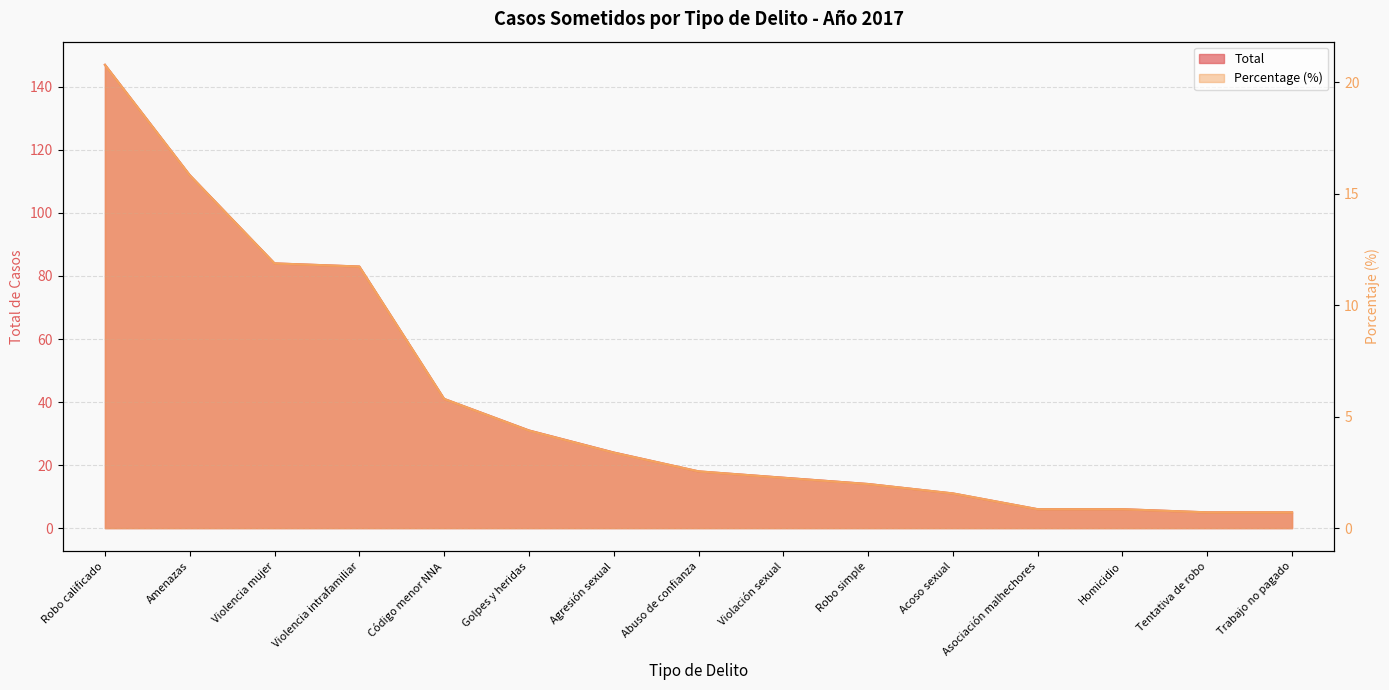

Where does the Total series first go above 18?

Robo calificado